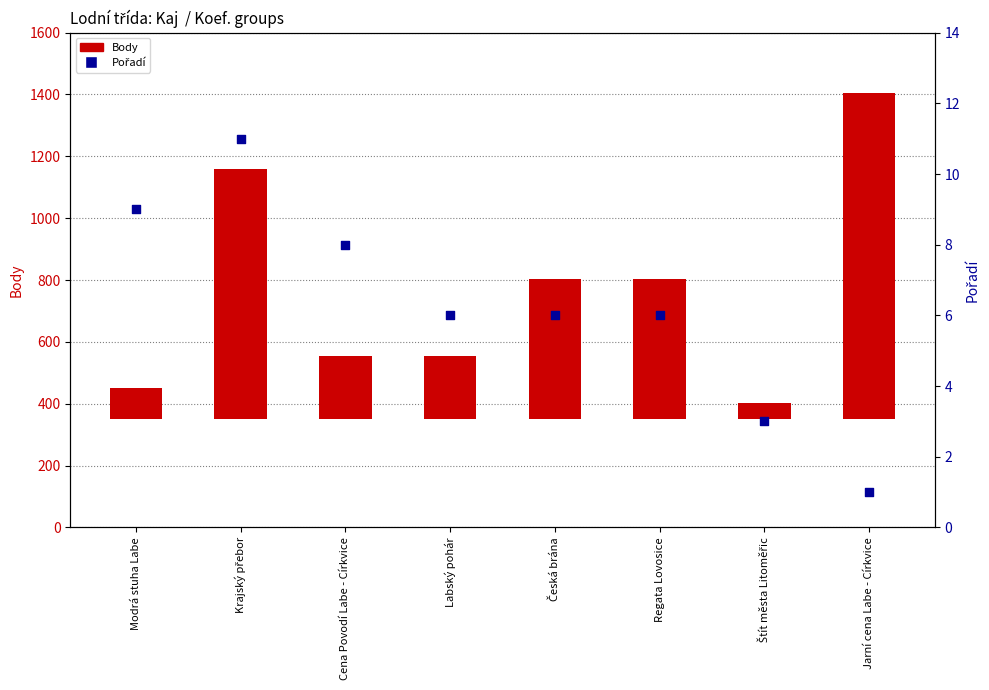

What are all the series names shown in the legend?

Body, Pořadí